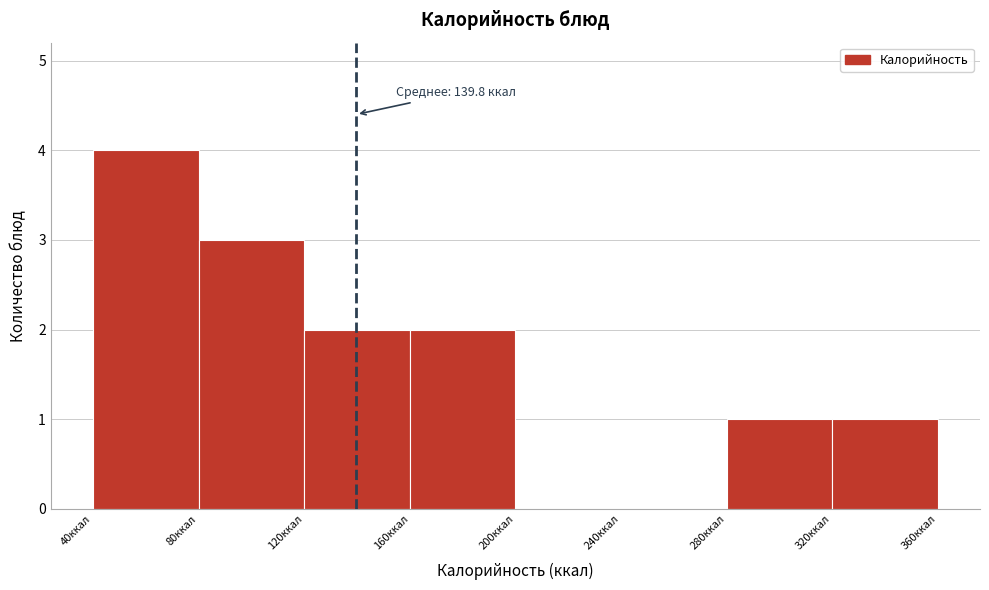

Which range on the x-axis has the tallest bar?

40 to 80